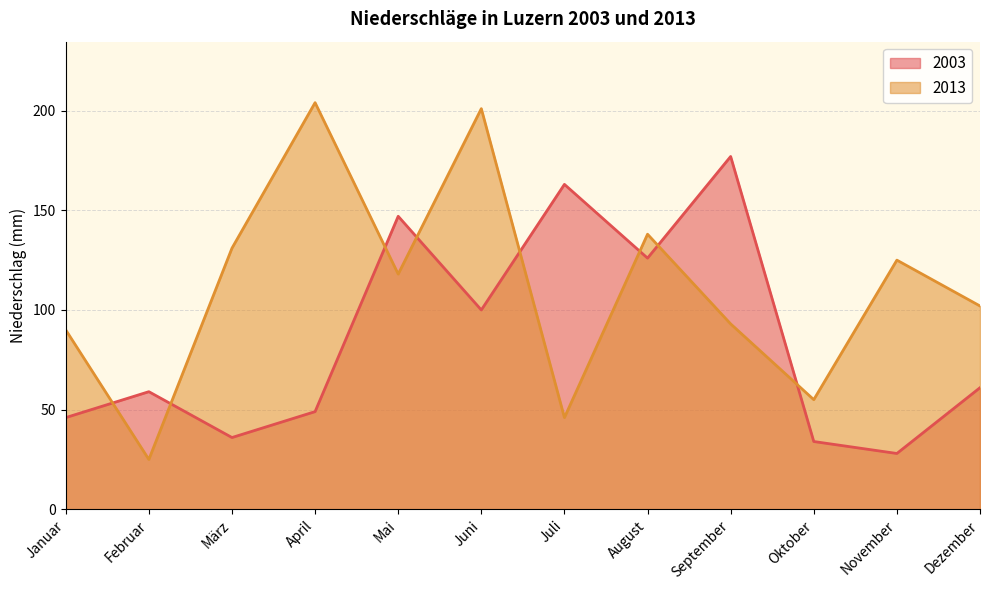

Between Juni and Juli, which series saw the biggest shift?

2013